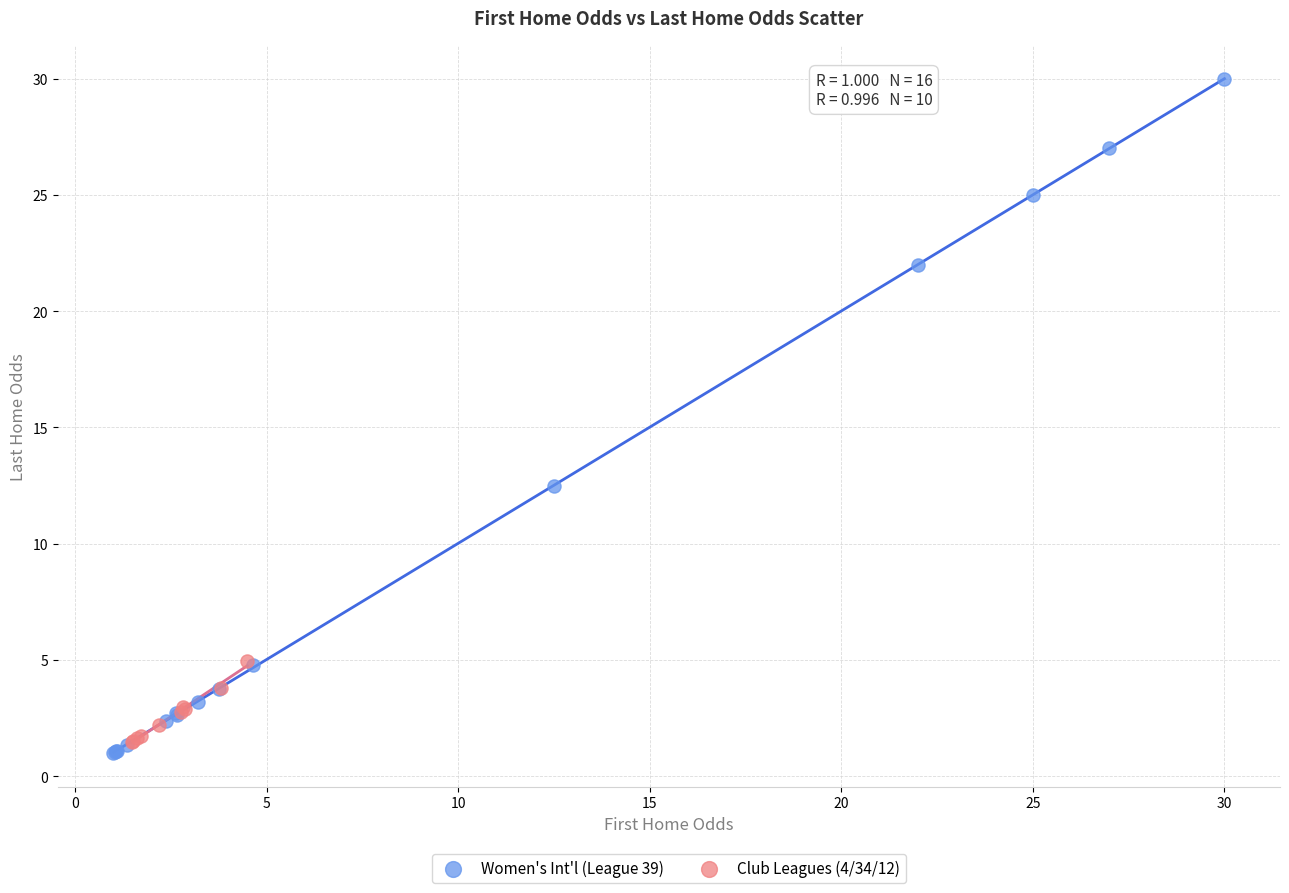

Which series reaches the maximum Y coordinate?

Women's Int'l (League 39)